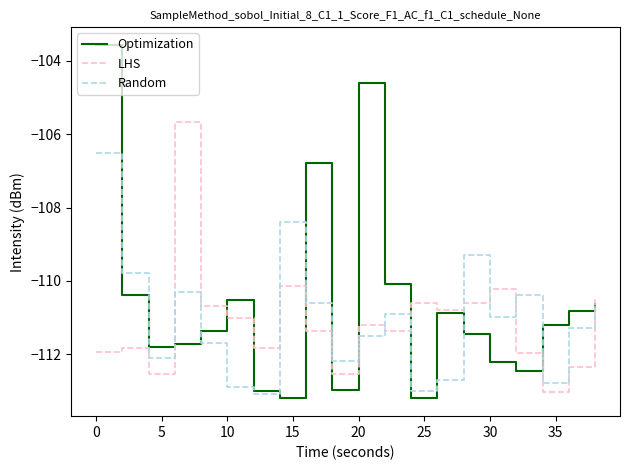

Which series has the widest spread of values?

Optimization